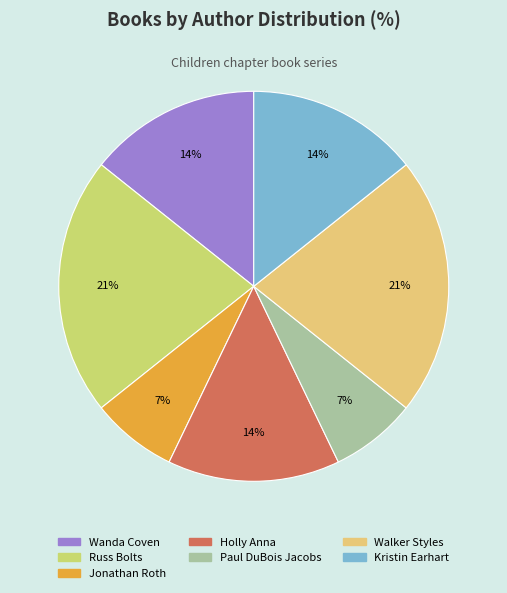

How many segments does this pie chart have?

7